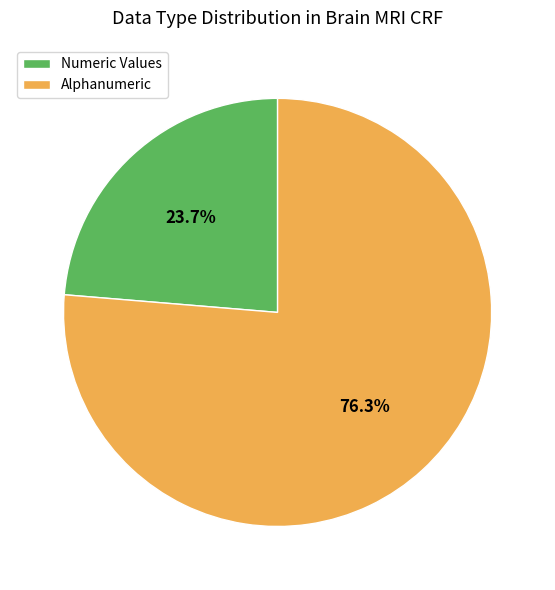

To the nearest percent, what is the combined percentage of Alphanumeric and Numeric Values?

100%